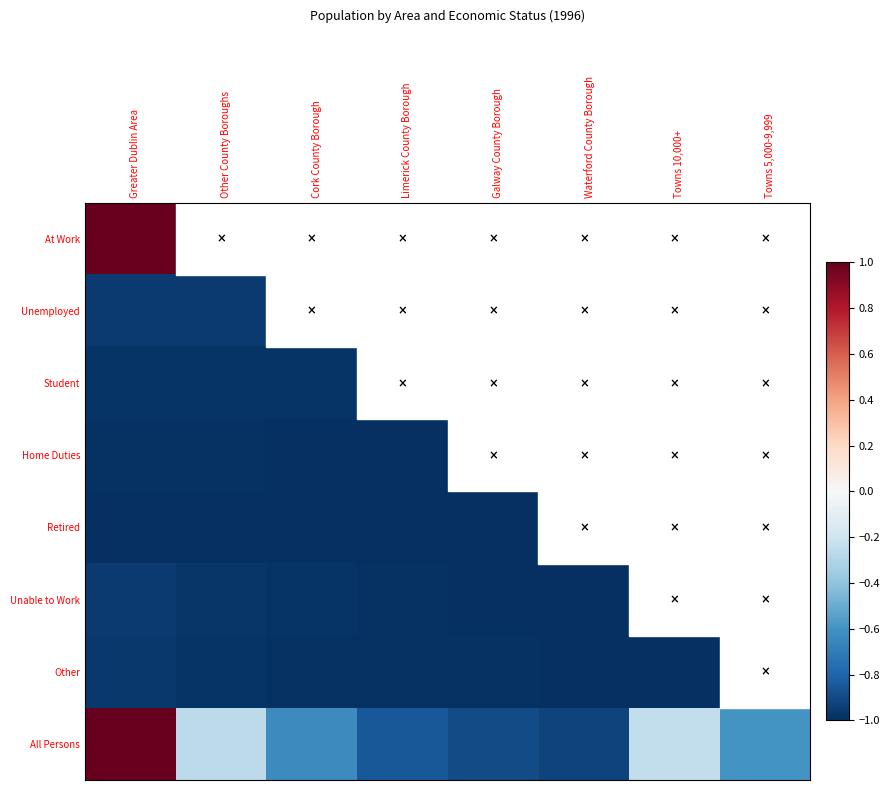

What is the total value across all series at Galway County Borough?

-7.7